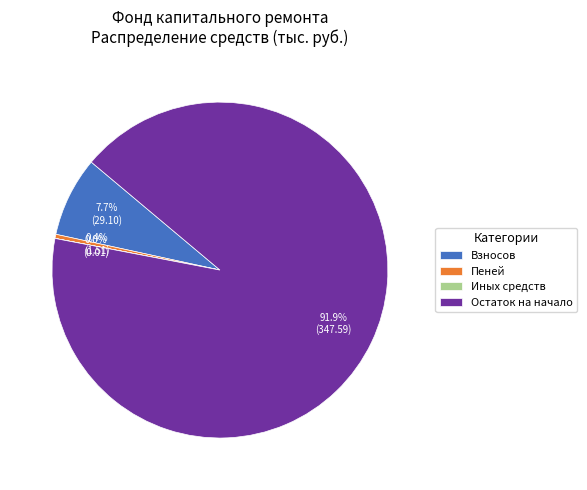

Is there any slice that represents more than half of the pie?

Yes